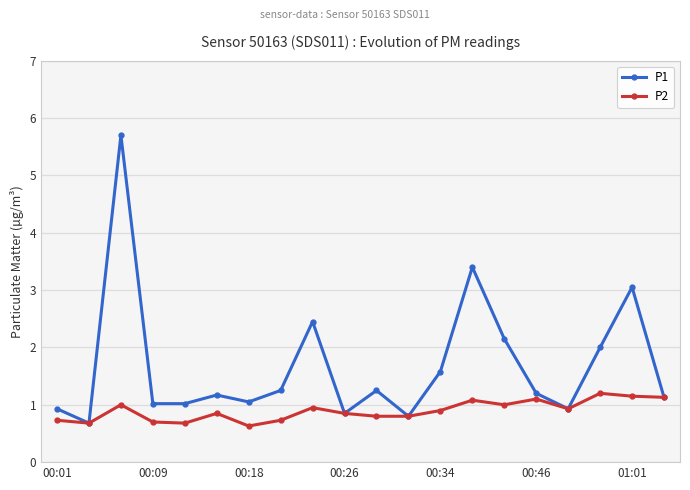

What is the value of the P2 point at the 15th from the left?

1.0